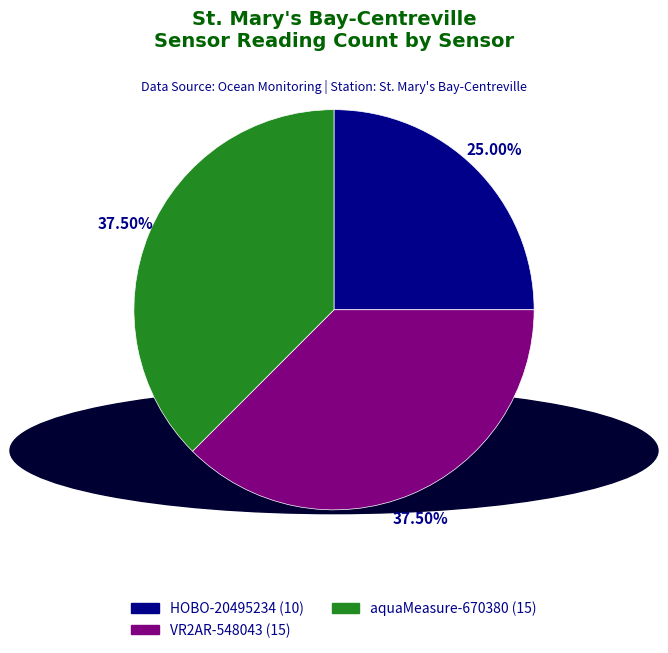

Does any single category account for the majority?

No